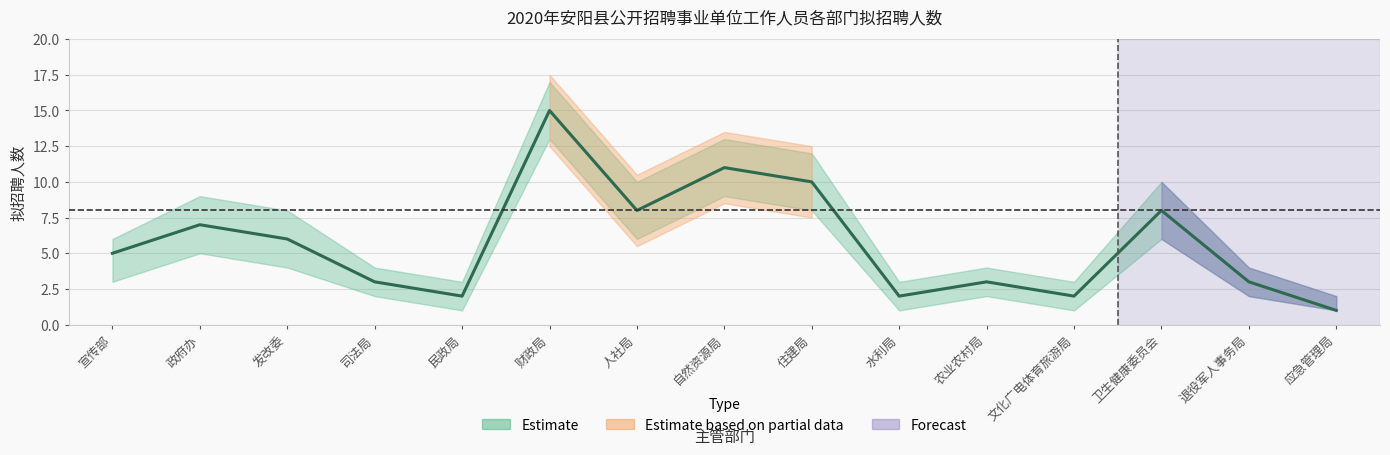

Rank the categories by value from lowest to highest.

应急管理局, 民政局, 水利局, 文化广电体育旅游局, 司法局, 农业农村局, 退役军人事务局, 宣传部, 发改委, 政府办, 人社局, 卫生健康委员会, 住建局, 自然资源局, 财政局